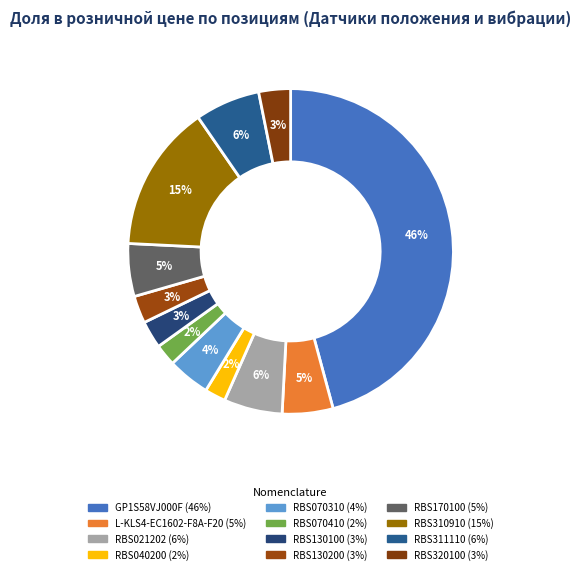

Is there a majority slice in this chart?

No